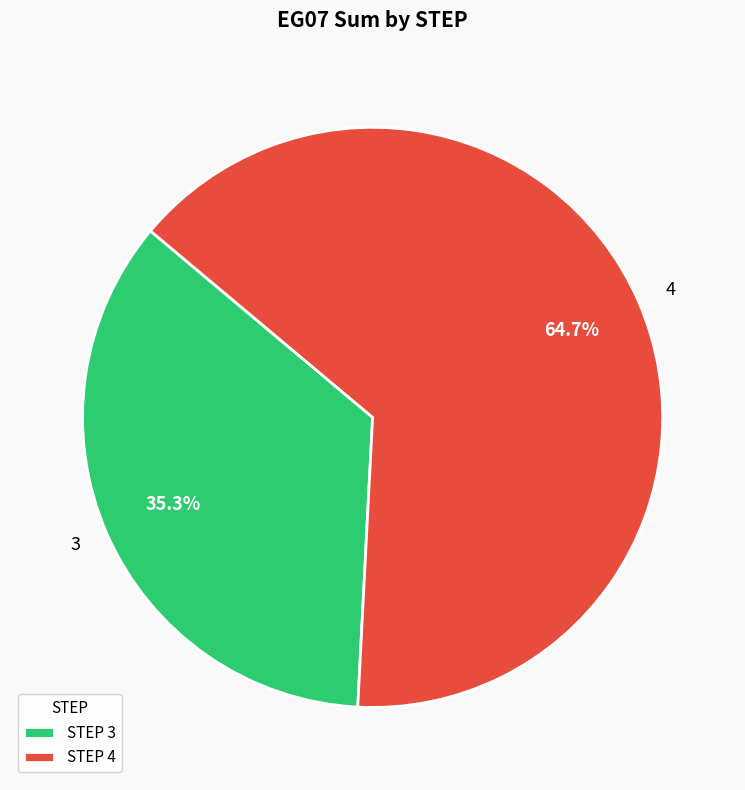

Which slice is the smallest?

3